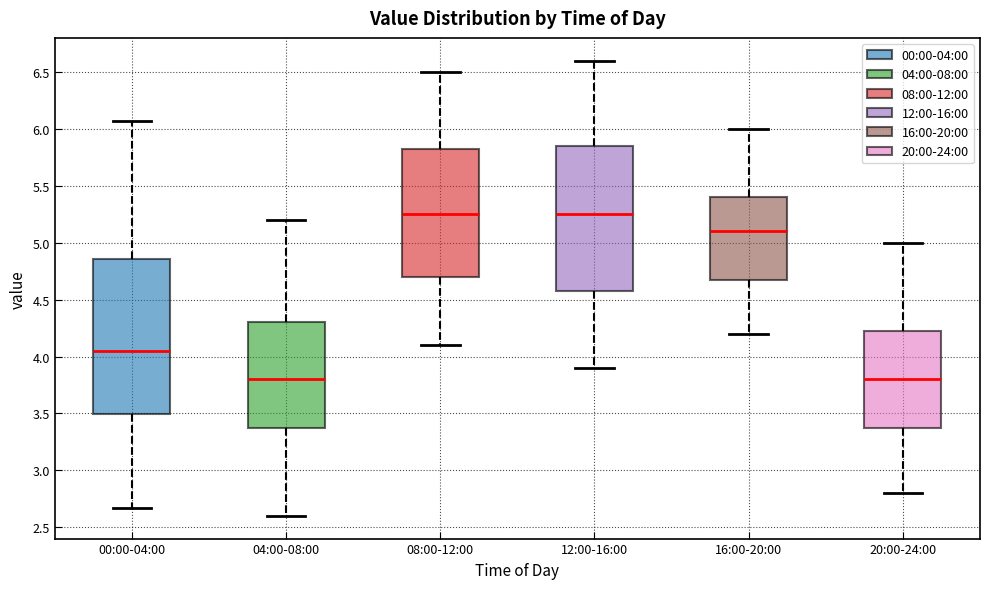

Reading left to right, read every box against the y-axis: the position of its median line, the range the box covers, and the ends of its whiskers. The values are not printed on the chart, so give them approximately, as read against the axis.

00:00-04:00: median 4.05, box 3.50 to 4.85, whiskers 2.65 to 6.05
04:00-08:00: median 3.80, box 3.40 to 4.30, whiskers 2.60 to 5.20
08:00-12:00: median 5.25, box 4.70 to 5.85, whiskers 4.10 to 6.50
12:00-16:00: median 5.25, box 4.60 to 5.85, whiskers 3.90 to 6.60
16:00-20:00: median 5.10, box 4.70 to 5.40, whiskers 4.20 to 6.00
20:00-24:00: median 3.80, box 3.40 to 4.25, whiskers 2.80 to 5.00